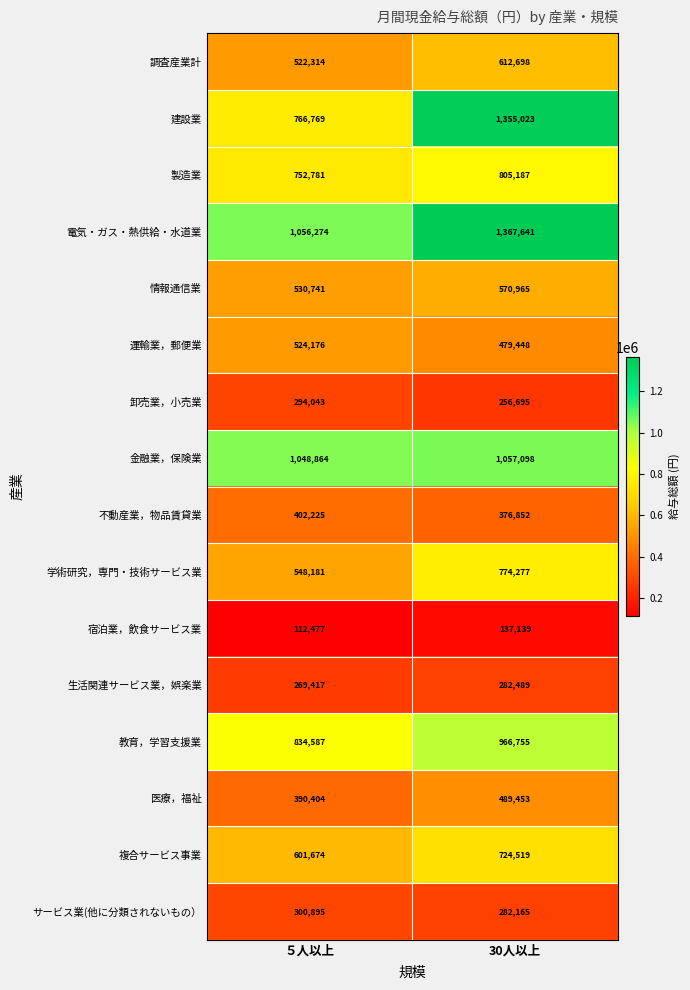

Where is 金融業，保険業 nearest to the value 1052981?

５人以上